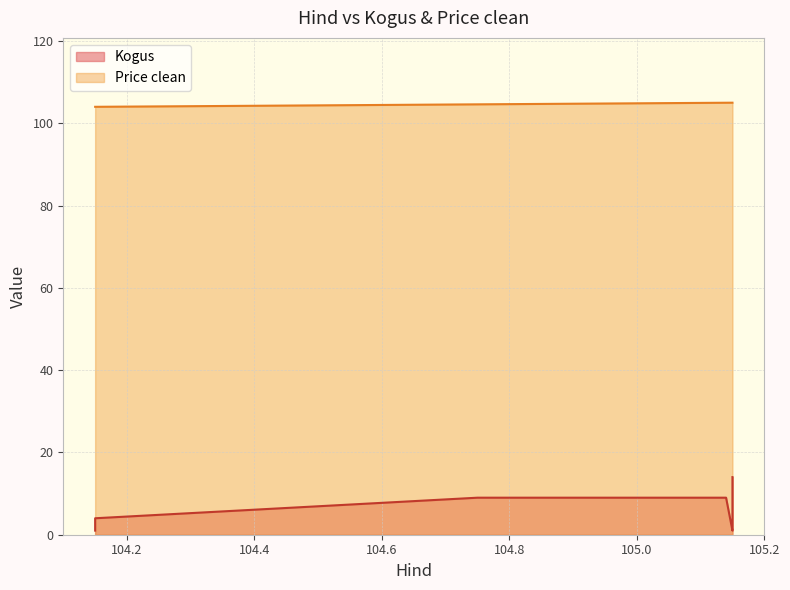

Approximately how many times larger is the value at 105.15 compared to 104.15?

1.0